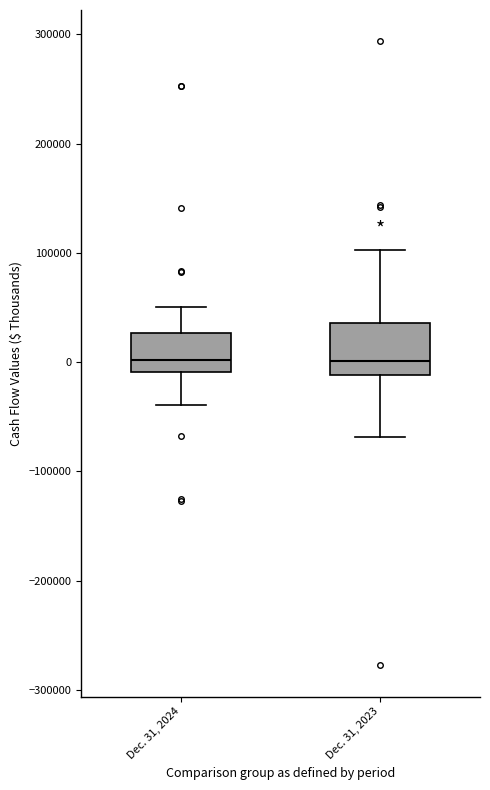

Where is the upper edge of the box for Dec. 31, 2023 on the y-axis? The values are not printed on the chart, so give them approximately, as read against the axis.

40000